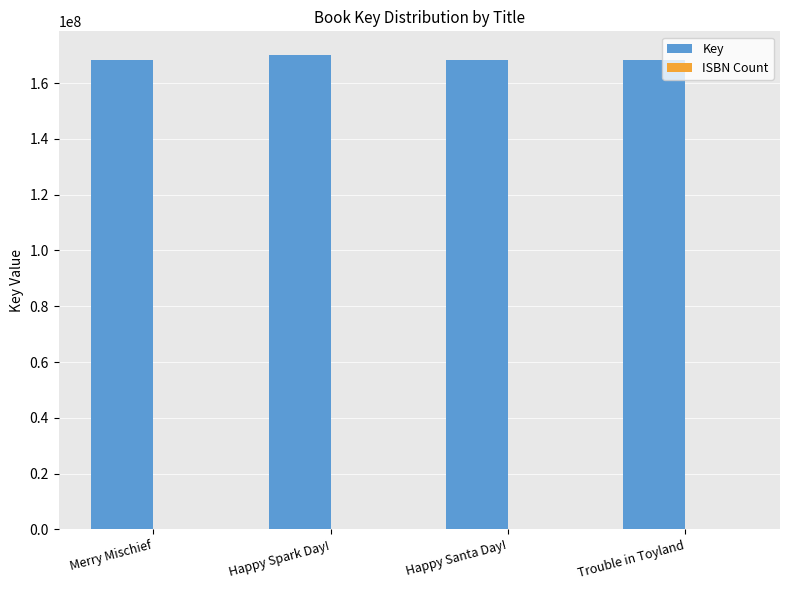

True or false: Key has a value of 265384605 at Trouble in Toyland.

False